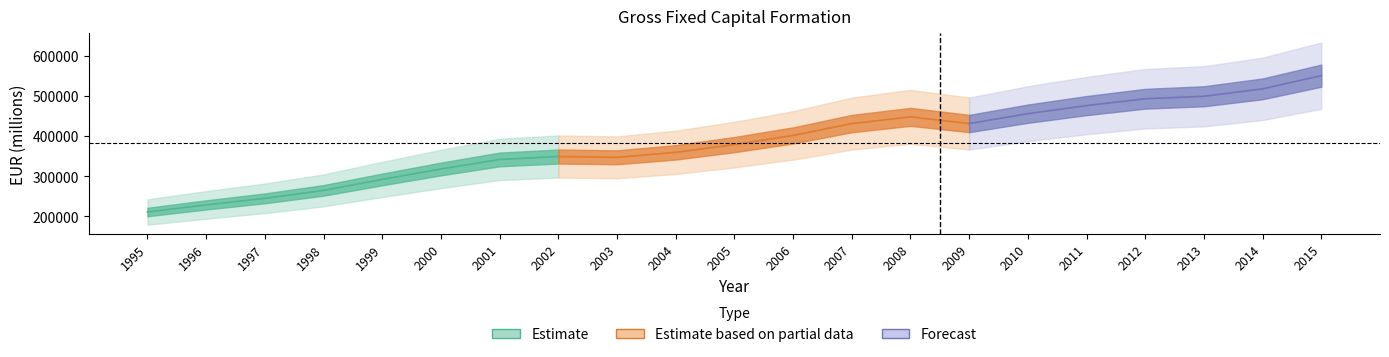

Is it true that the value at 2008 is 743457.3?

False